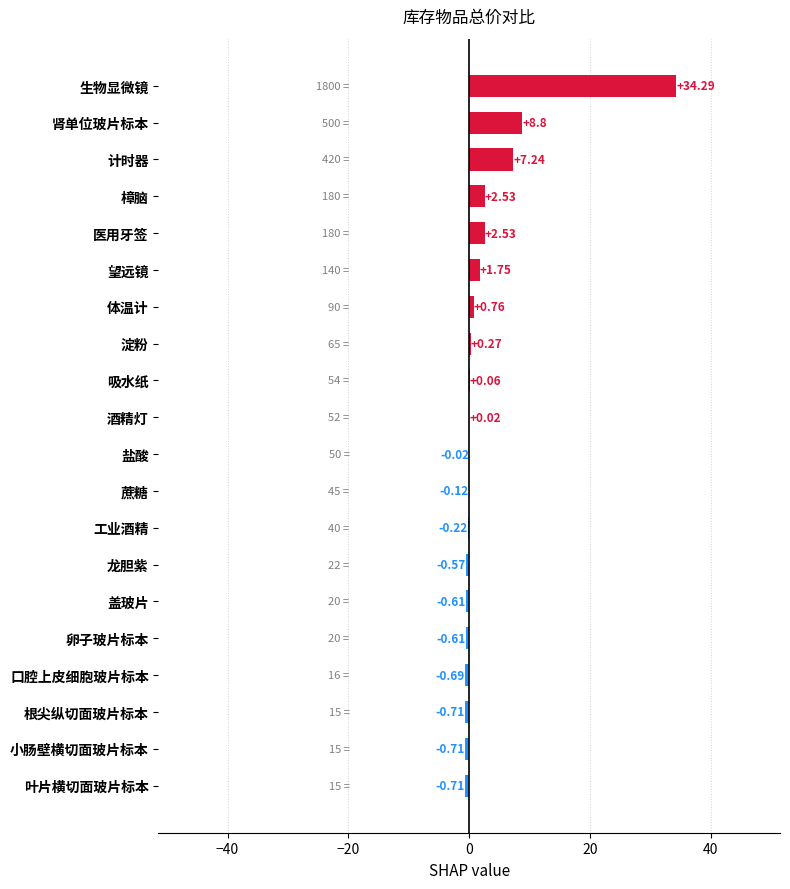

Which label corresponds to the largest value in the chart?

生物显微镜